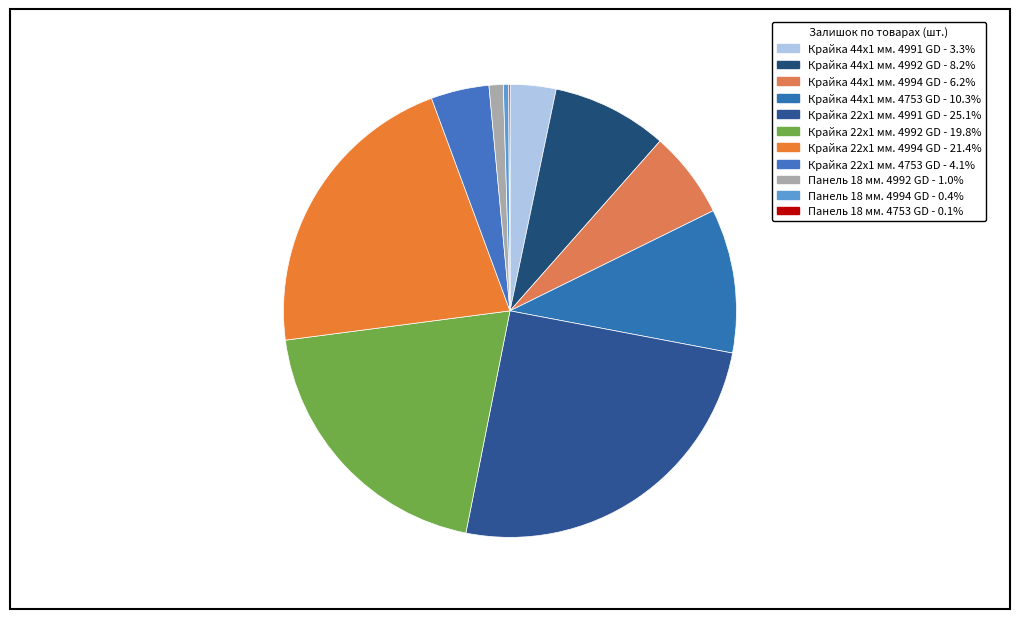

To the nearest percent, what is the combined percentage of Крайка 44x1 мм. 4753 GD and Крайка 22x1 мм. 4991 GD?

35%